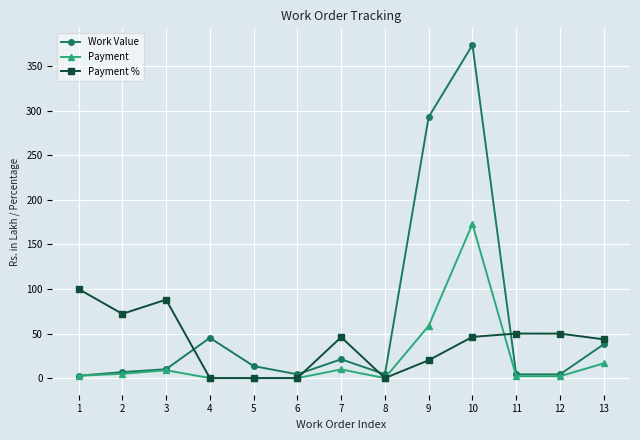

What are all the series names shown in the legend?

Work Value, Payment, Payment %